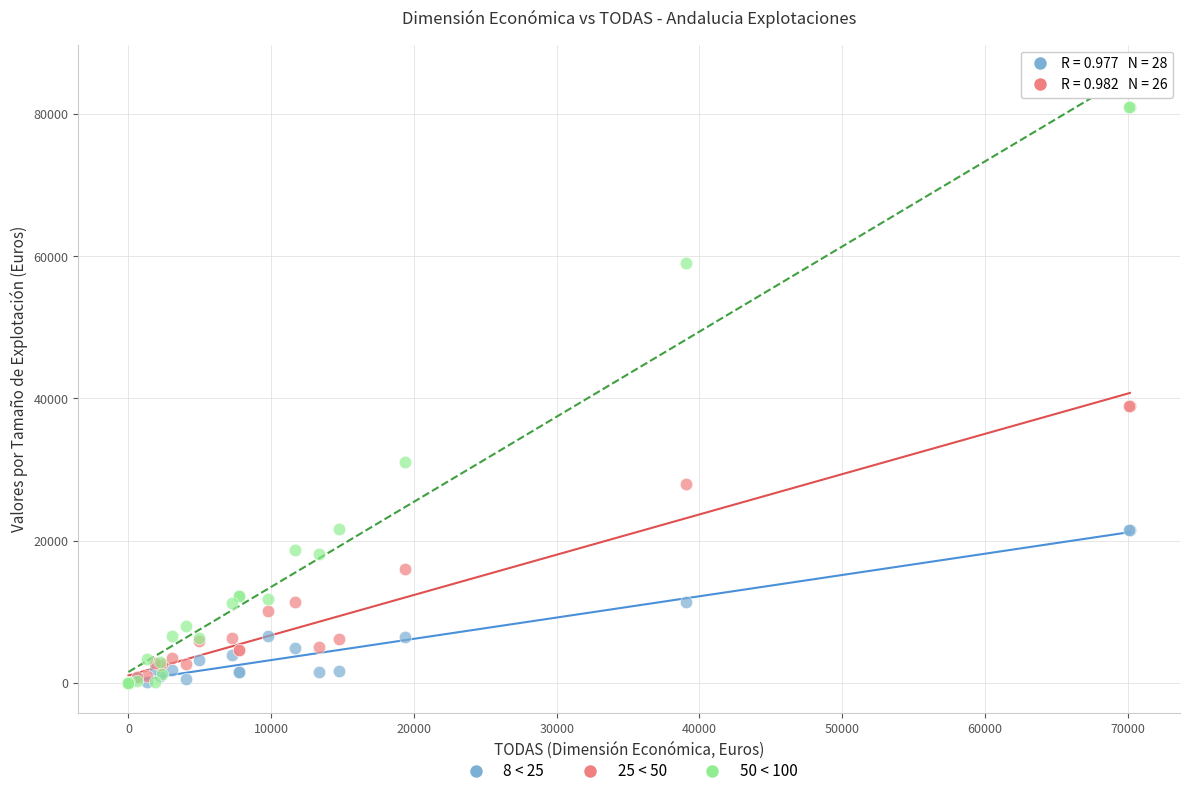

Which series has the widest spread of Y values?

50 < 100